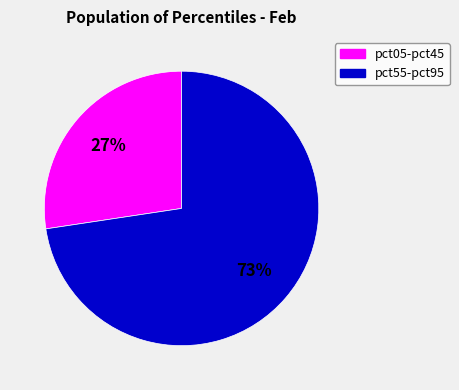

Does any single category account for the majority?

Yes